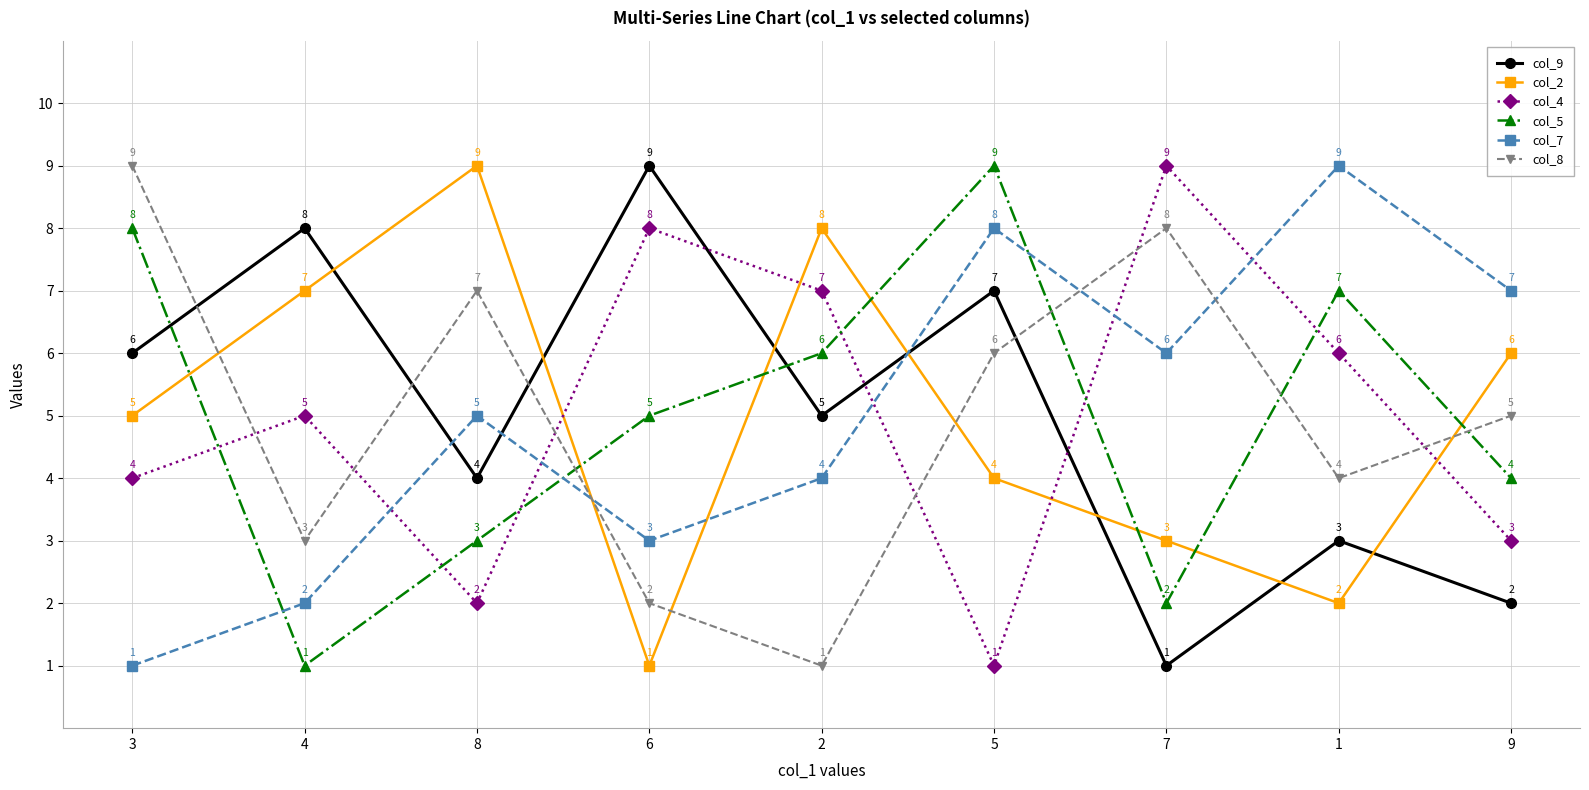

What is the sum of all col_5 values?

45